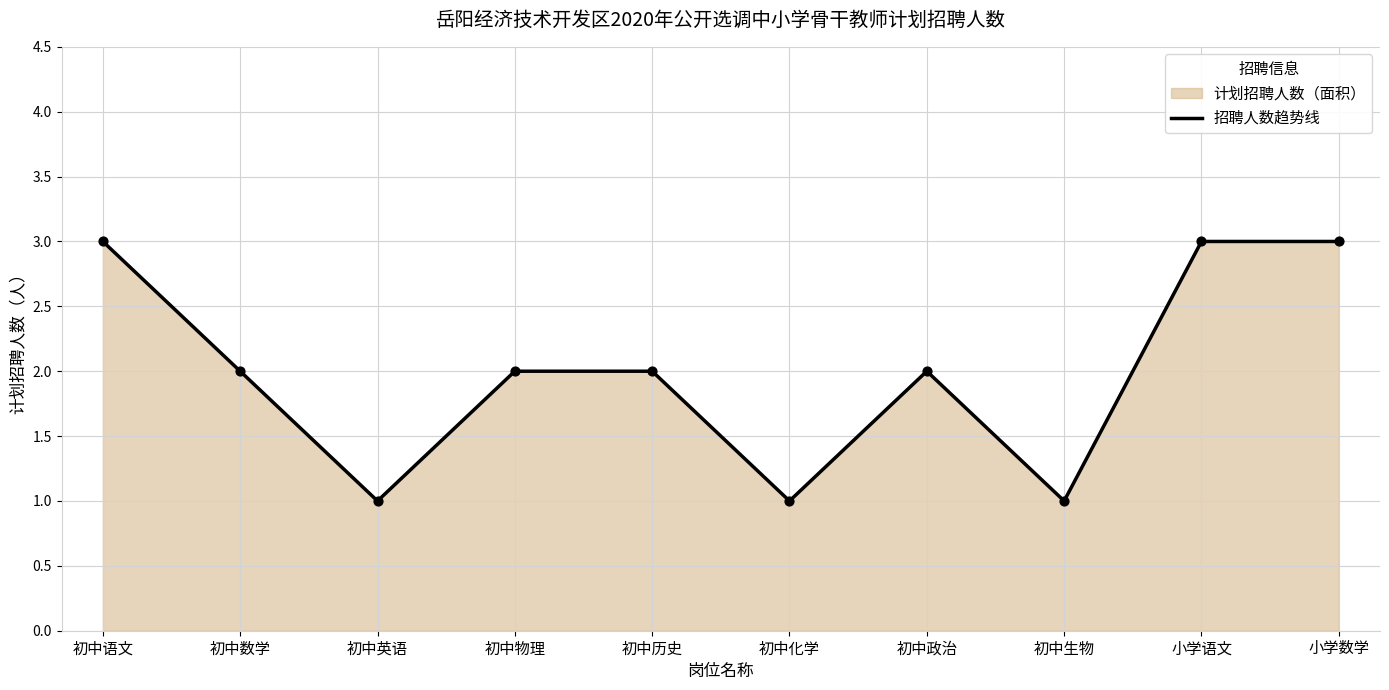

Between 初中英语 and 初中语文, which is larger?

初中语文